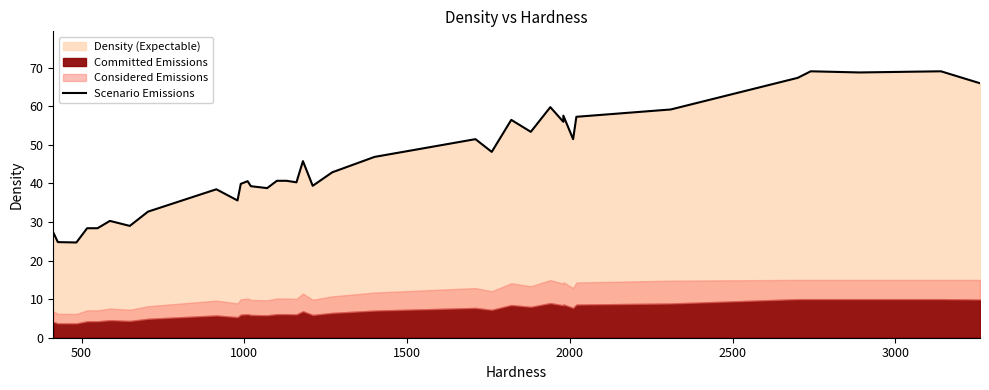

What is the maximum value shown in the chart?

69.1